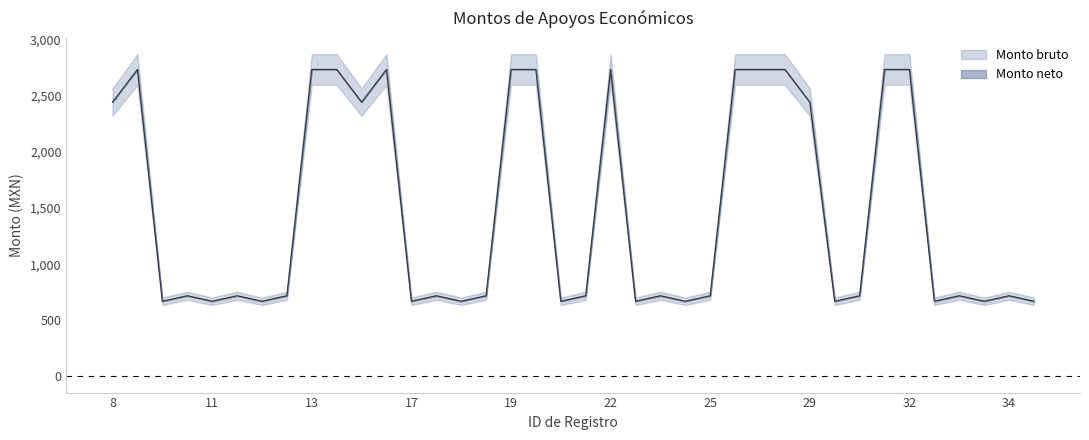

What is the minimum value for Monto neto?

670.0